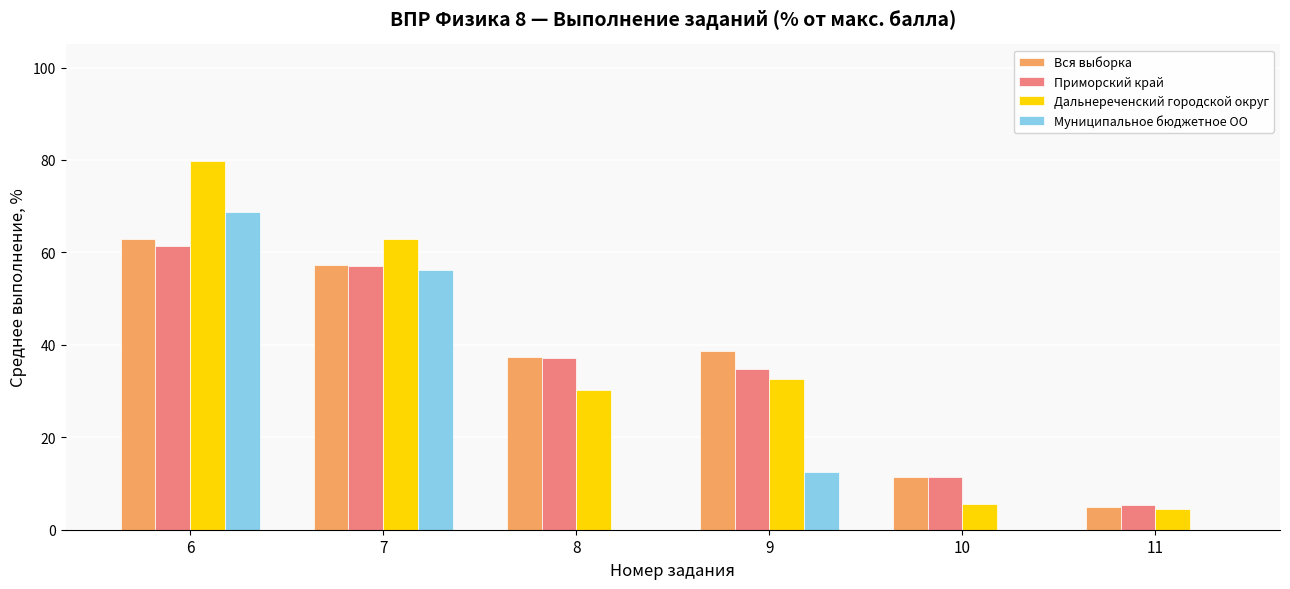

True or false: Вся выборка has a value of 20.4 at 9.

False